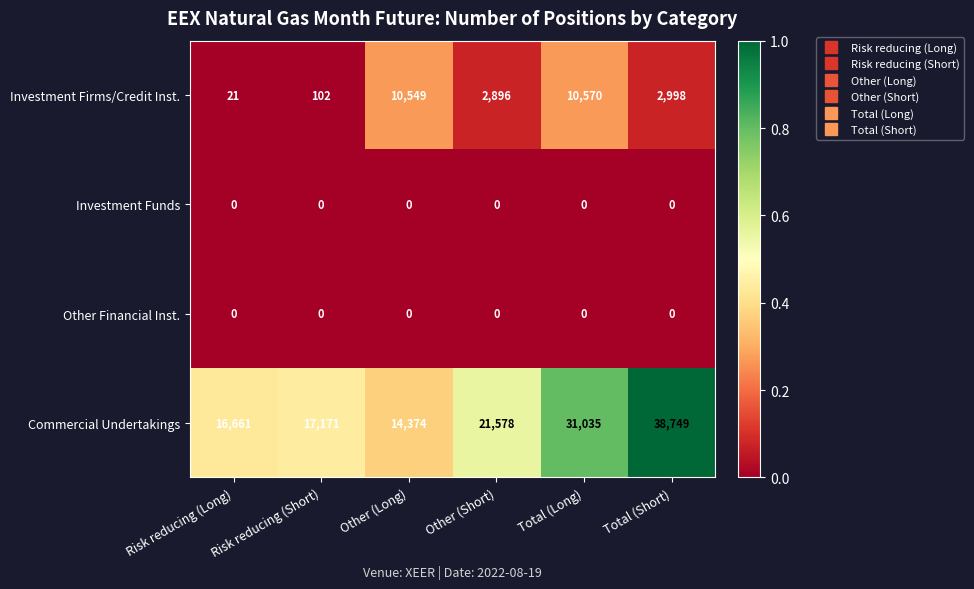

At how many categories does at least one series exceed 0?

6